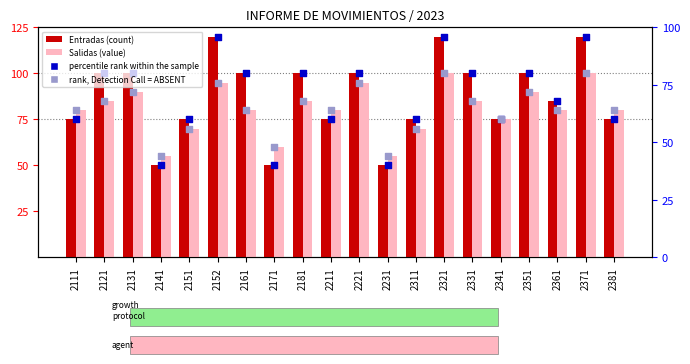

At how many categories does at least one series exceed 91?

10